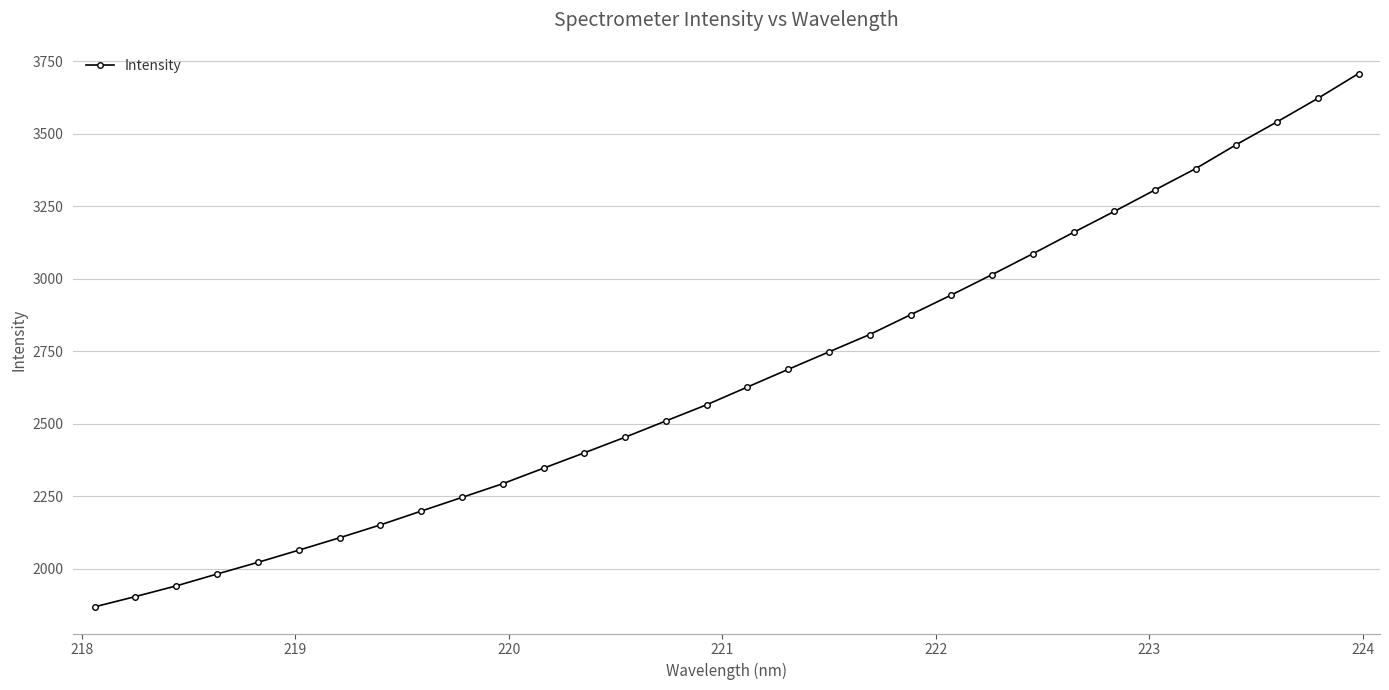

What is the difference between the maximum and minimum values?

1839.6